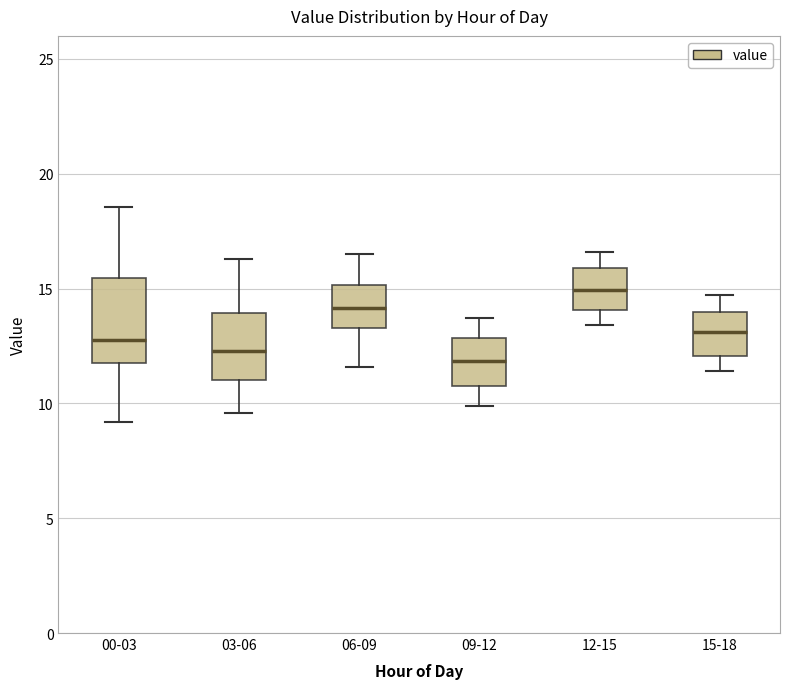

Reading left to right, read every box against the y-axis: the position of its median line, the range the box covers, and the ends of its whiskers. The values are not printed on the chart, so give them approximately, as read against the axis.

00-03: median 13.0, box 12.0 to 15.5, whiskers 9.0 to 18.5
03-06: median 12.5, box 11.0 to 14.0, whiskers 9.5 to 16.5
06-09: median 14.0, box 13.5 to 15.0, whiskers 11.5 to 16.5
09-12: median 12.0, box 11.0 to 13.0, whiskers 10.0 to 13.5
12-15: median 15.0, box 14.0 to 16.0, whiskers 13.5 to 16.5
15-18: median 13.0, box 12.0 to 14.0, whiskers 11.5 to 14.5